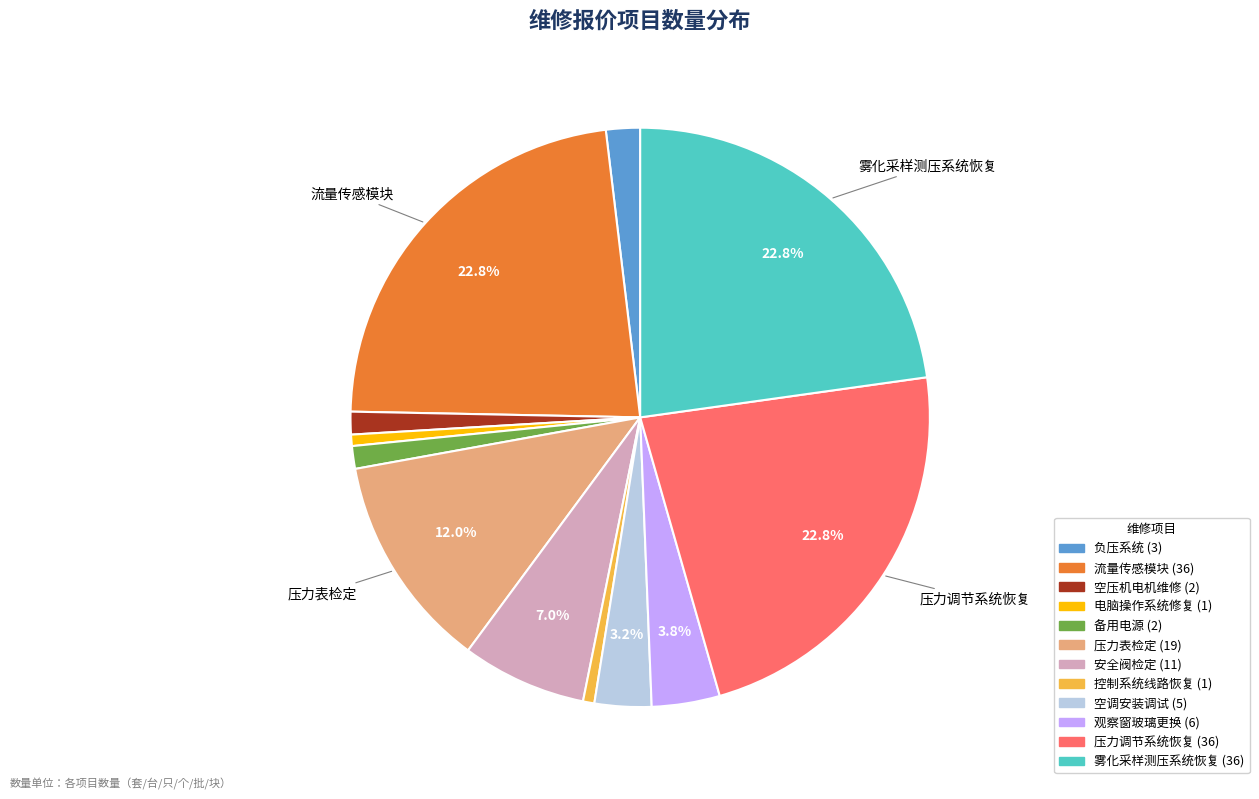

Is it true that 安全阀检定 is 7% of the pie?

True